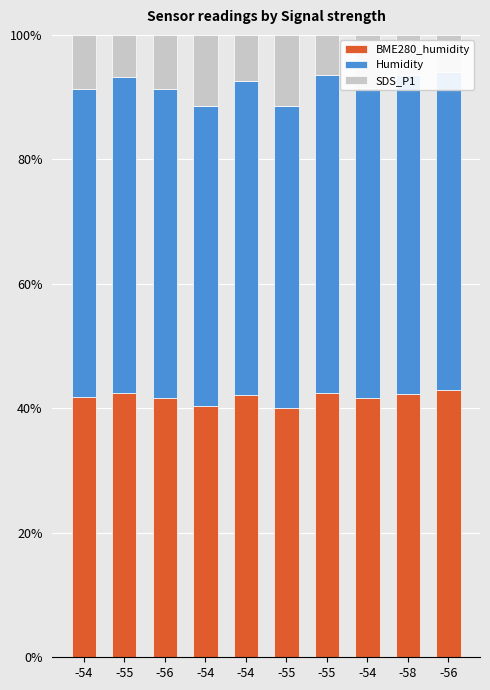

What is the label of the 10th bar from the right?

-54